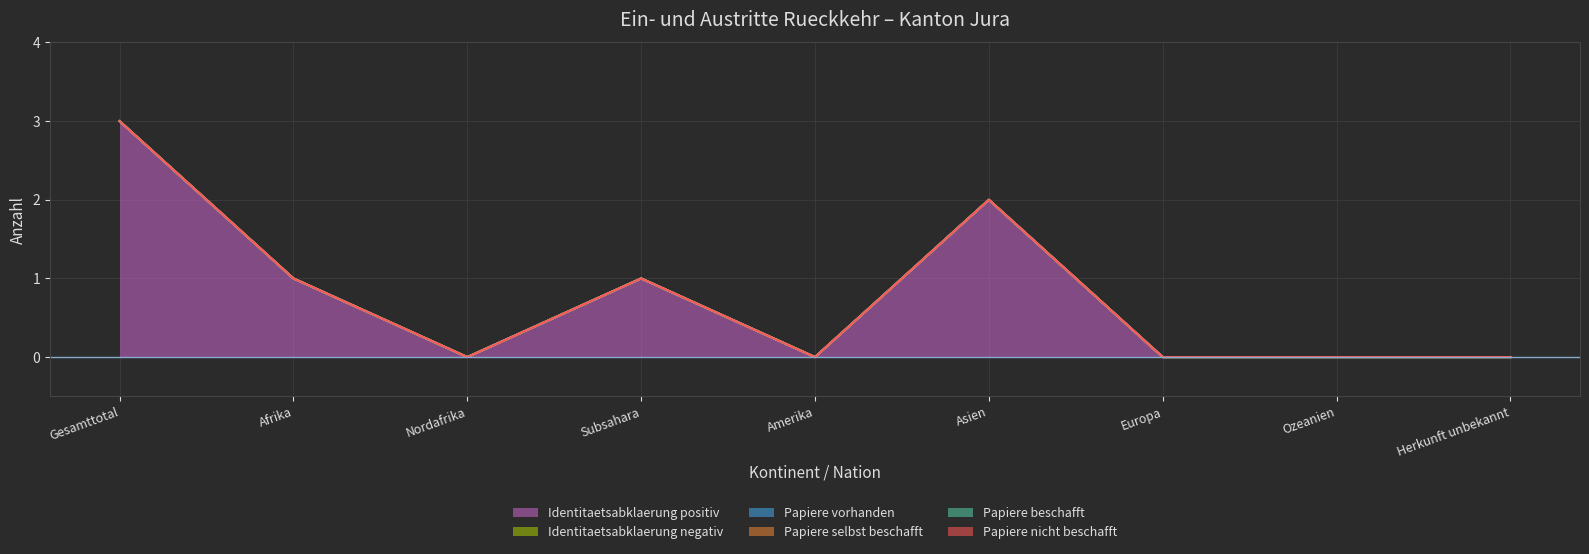

Where is Identitaetsabklaerung negativ nearest to the value 0?

Gesamttotal